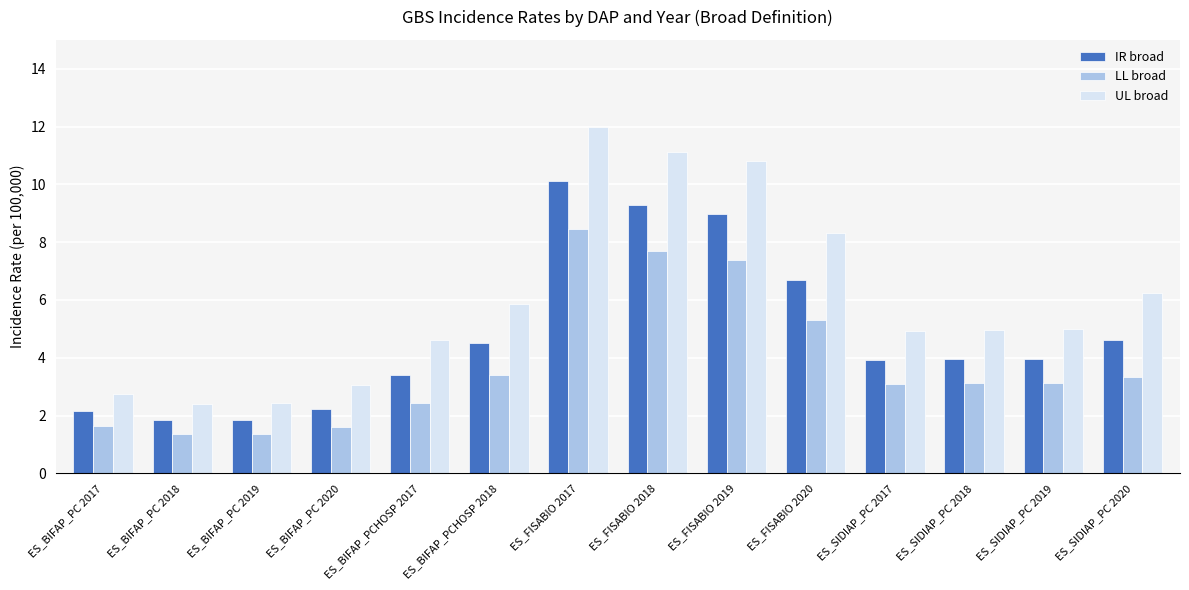

Which series has the widest spread of values?

UL broad